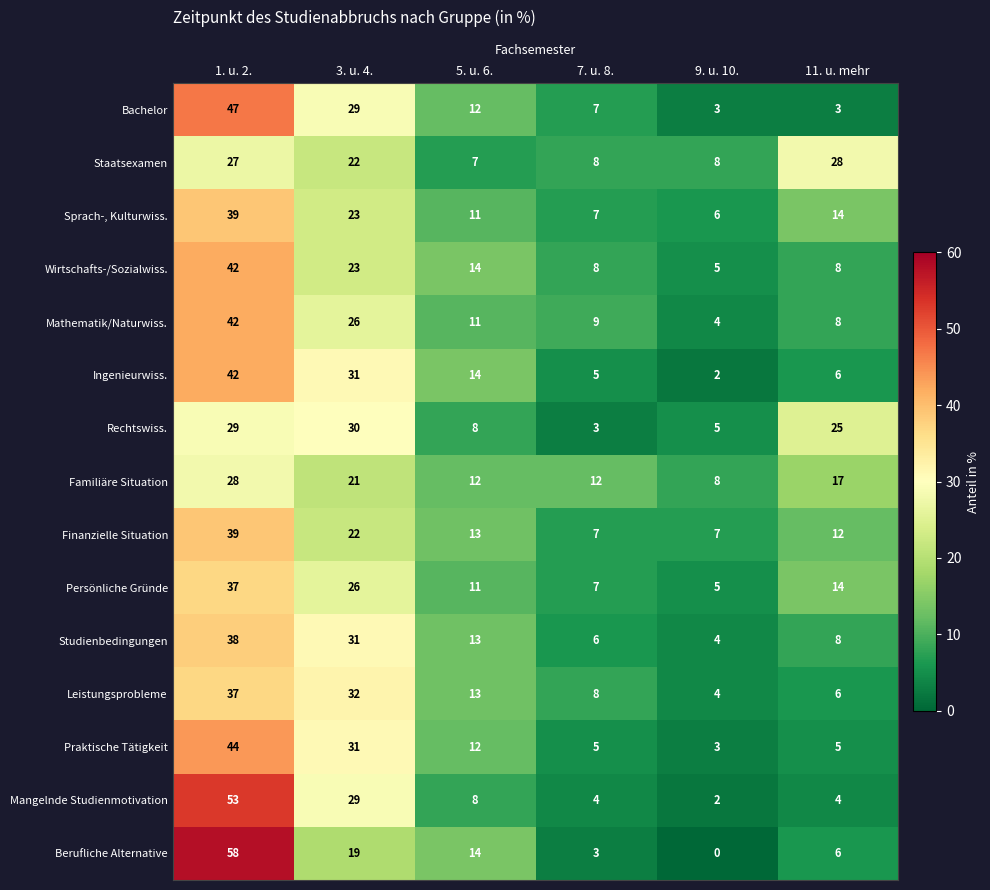

Is it true that Sprach-, Kulturwiss. equals 20 at 11. u. mehr?

False